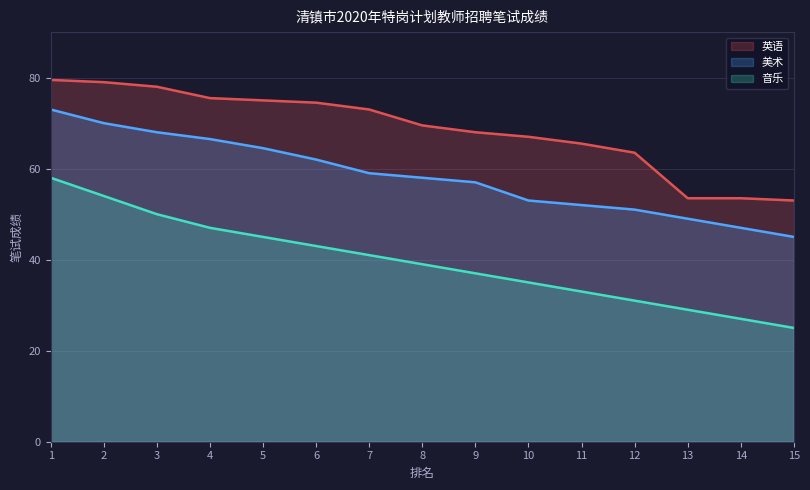

Rank the series by their average value, from highest to lowest.

英语, 美术, 音乐